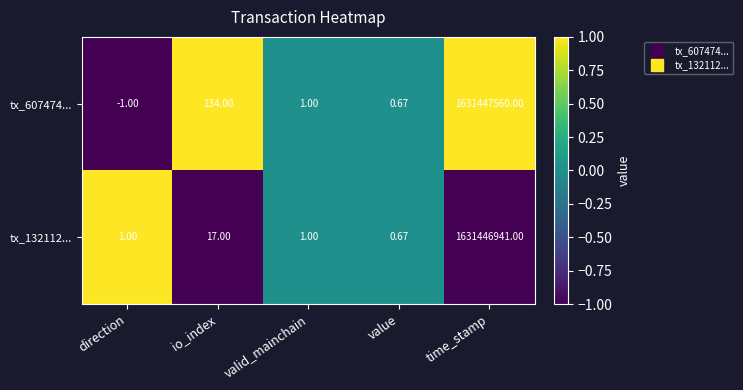

At which category does the chart reach its minimum across all series?

direction